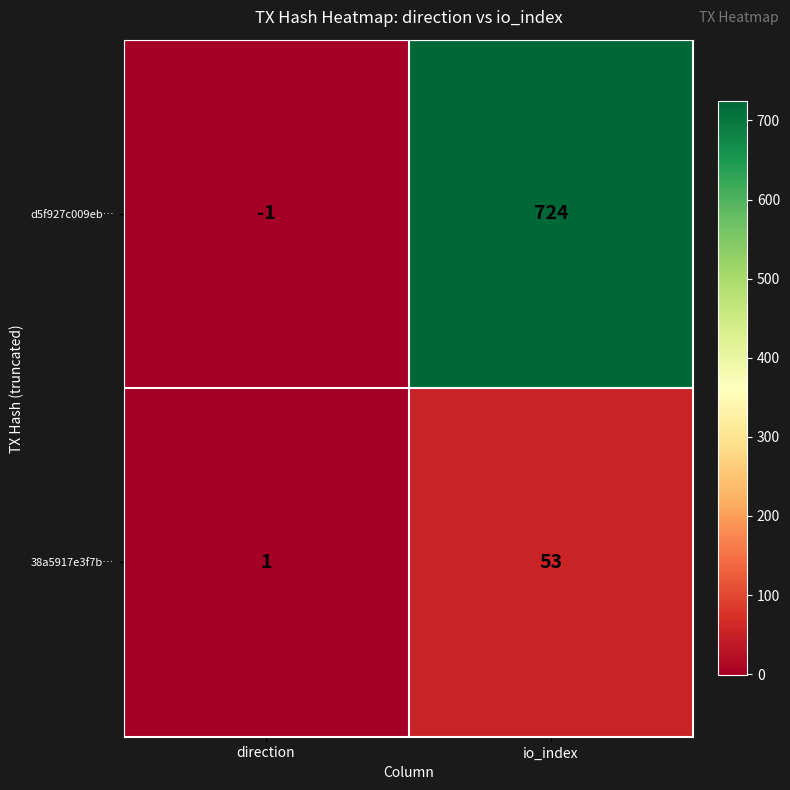

Rank the series by their maximum value, from lowest to highest.

38a5917e3f7b…, d5f927c009eb…